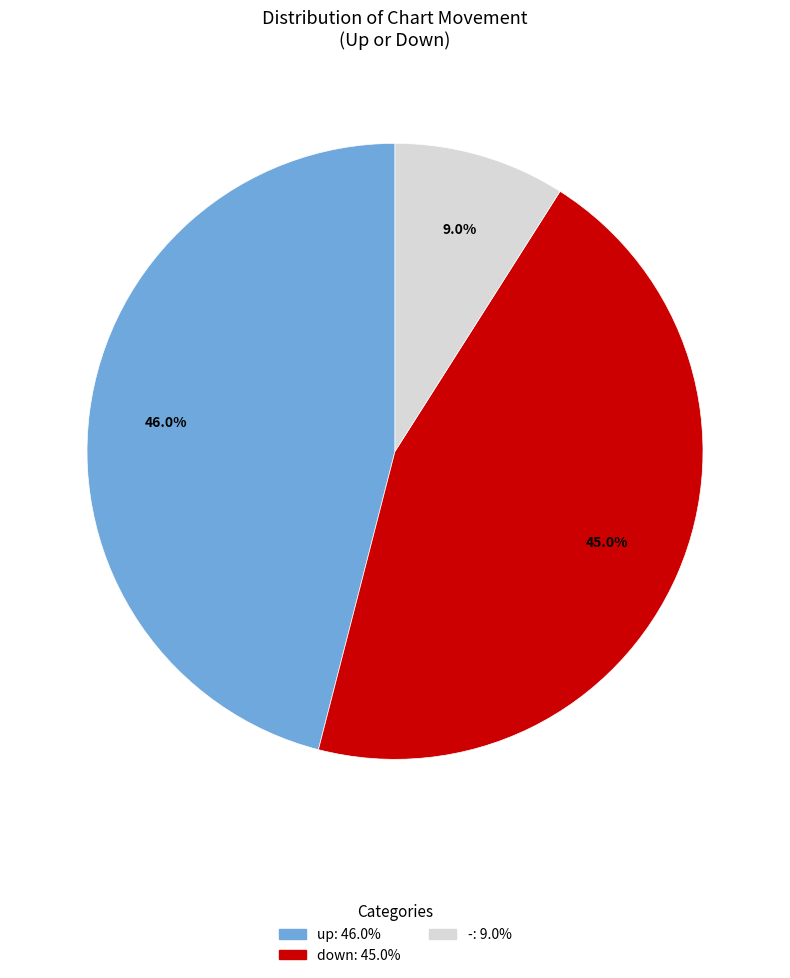

Which has a higher value, - or down?

down